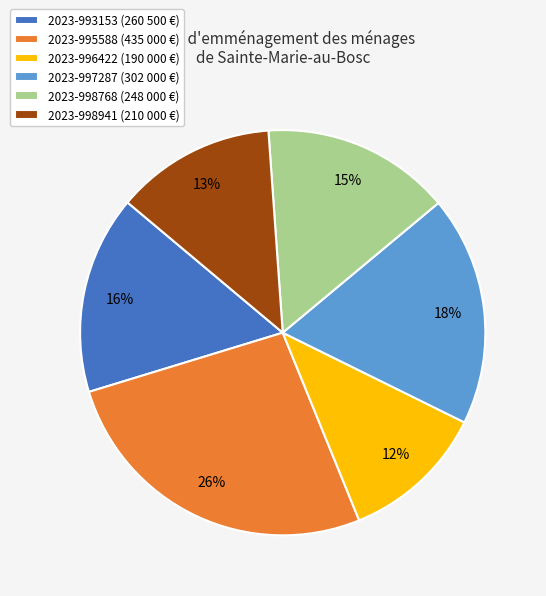

To the nearest percent, what portion does 2023-995588 represent?

26%